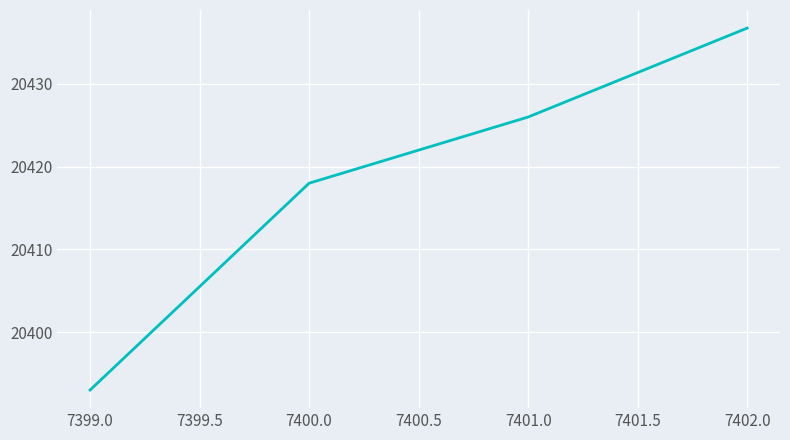

Reading left to right, what are all the values shown in this chart?

7399.0=20393.0	7400.0=20418.0	7401.0=20426.0	7402.0=20436.8